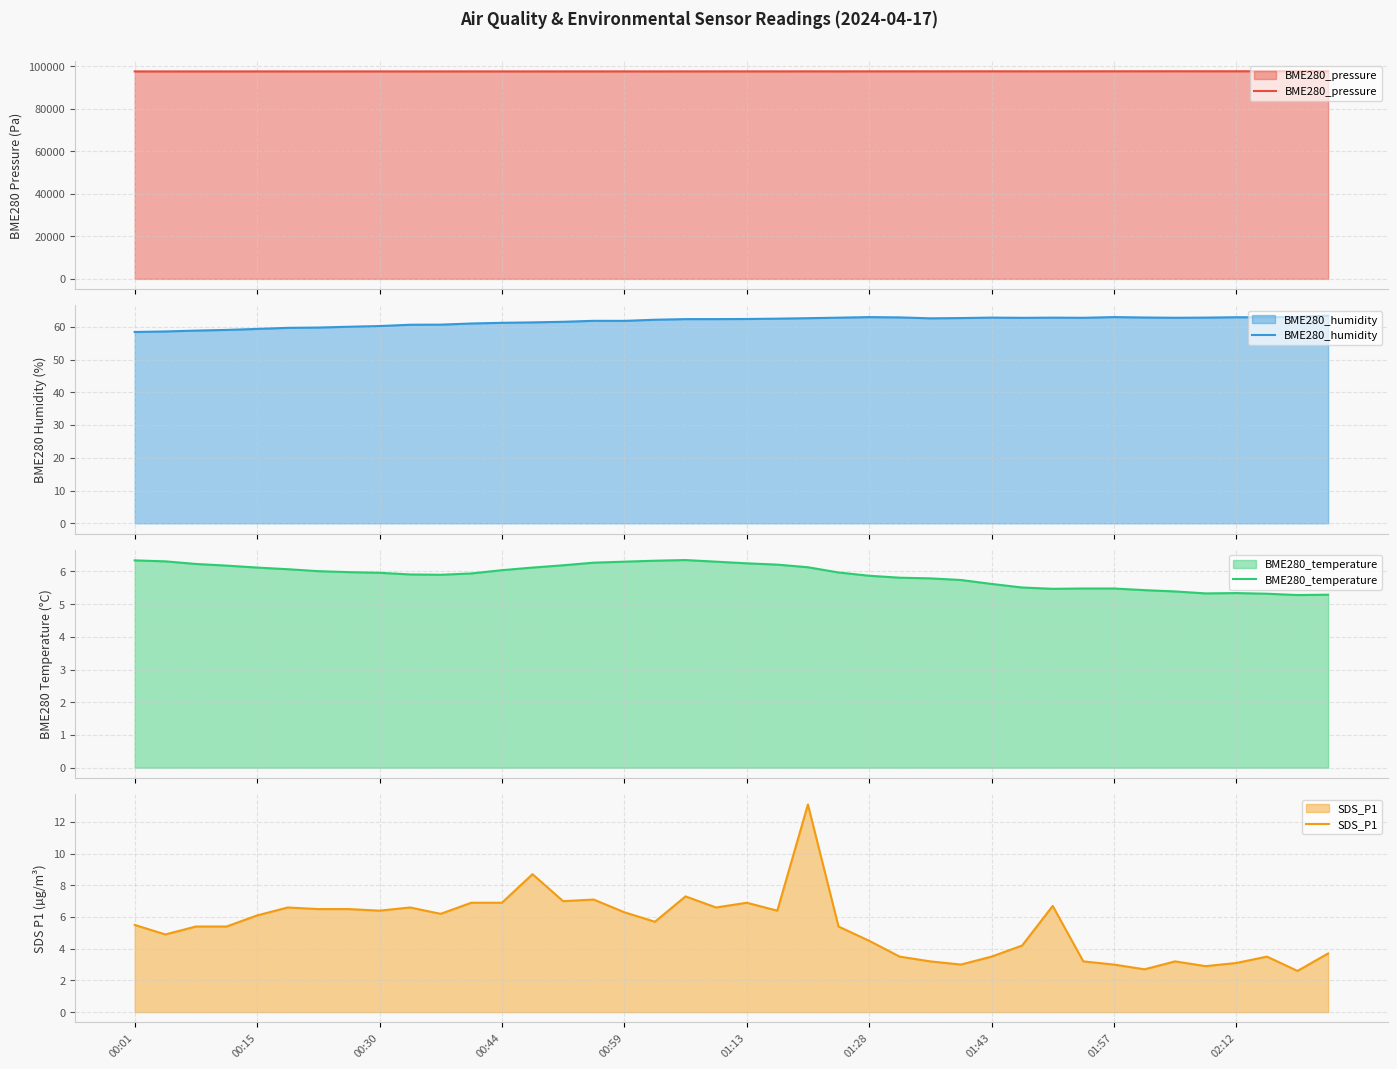

What is the smallest value displayed?

2.6